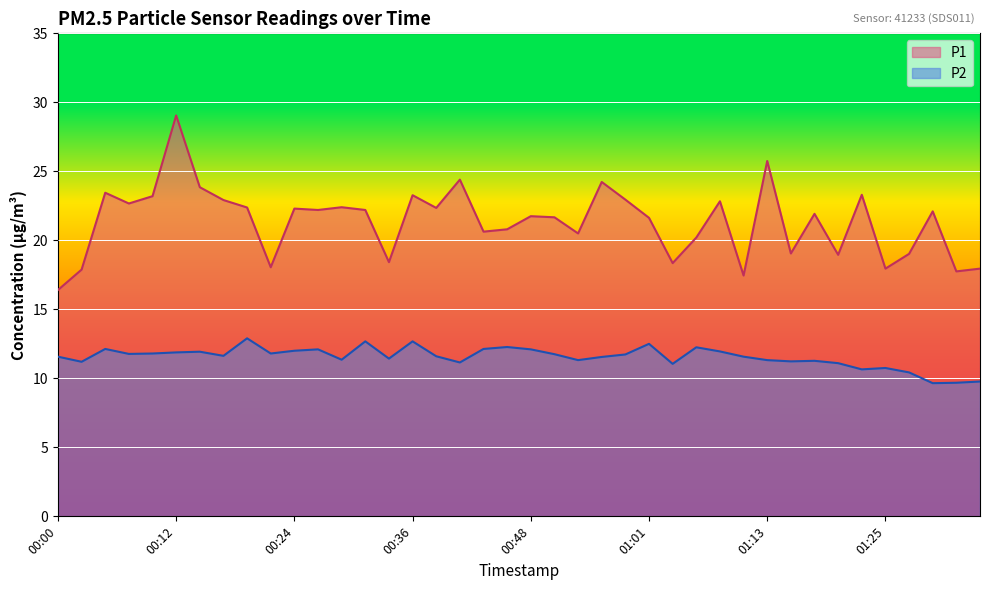

At which label is P2 closest to 11?

01:03